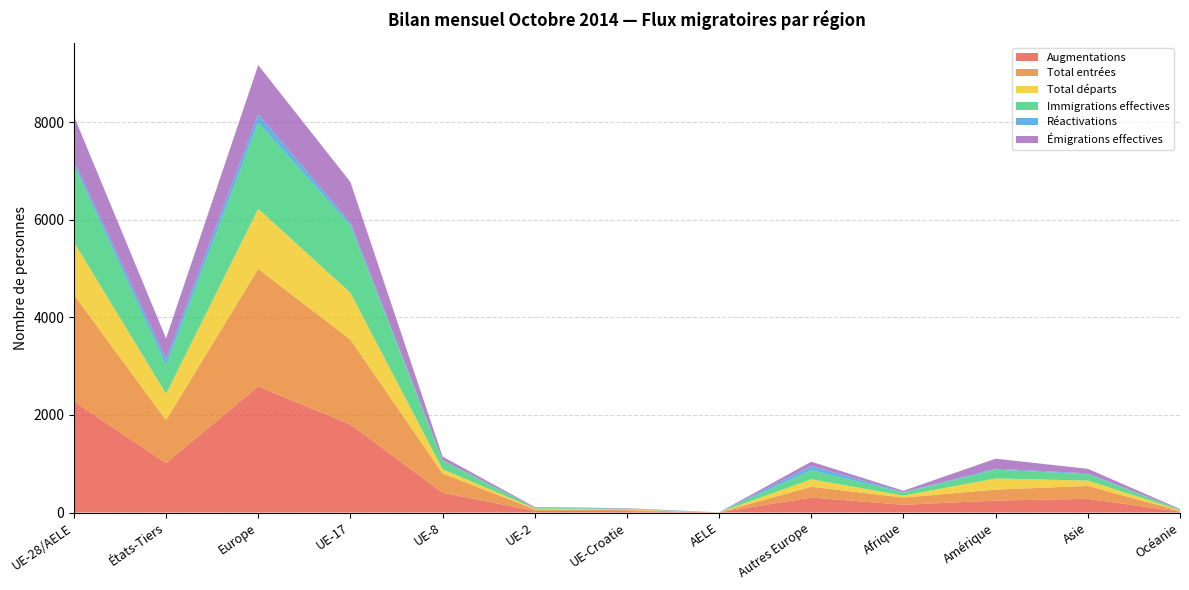

Reading left to right, transcribe all the data shown in this chart.

Augmentations: UE-28/AELE=2276	États-Tiers=1014	Europe=2584	UE-17=1806	UE-8=405	UE-2=34	UE-Croatie=29	AELE=2	Autres Europe=308	Afrique=159	Amérique=245	Asie=281	Océanie=17
Total entrées: UE-28/AELE=2190	États-Tiers=879	Europe=2411	UE-17=1739	UE-8=396	UE-2=32	UE-Croatie=21	AELE=2	Autres Europe=221	Afrique=148	Amérique=225	Asie=264	Océanie=17
Total départs: UE-28/AELE=1080	États-Tiers=543	Europe=1232	UE-17=959	UE-8=89	UE-2=17	UE-Croatie=15	AELE=0	Autres Europe=152	Afrique=40	Amérique=228	Asie=111	Océanie=12
Immigrations effectives: UE-28/AELE=1580	États-Tiers=576	Europe=1768	UE-17=1378	UE-8=175	UE-2=16	UE-Croatie=10	AELE=1	Autres Europe=188	Afrique=61	Amérique=181	Asie=129	Océanie=16
Réactivations: UE-28/AELE=86	États-Tiers=135	Europe=173	UE-17=67	UE-8=9	UE-2=2	UE-Croatie=8	AELE=0	Autres Europe=87	Afrique=11	Amérique=20	Asie=17	Océanie=0
Émigrations effectives: UE-28/AELE=918	États-Tiers=423	Europe=1004	UE-17=827	UE-8=73	UE-2=12	UE-Croatie=6	AELE=0	Autres Europe=86	Afrique=27	Amérique=205	Asie=94	Océanie=11